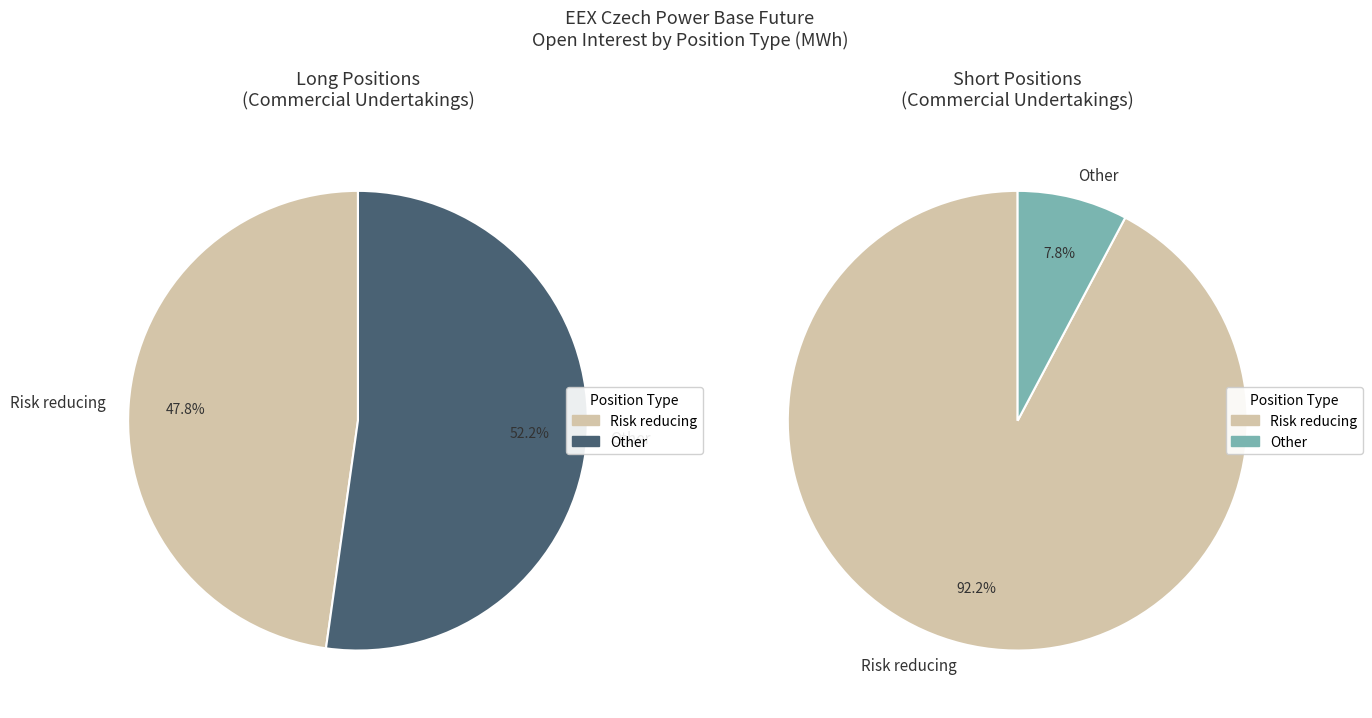

How many slices are in this pie chart?

2